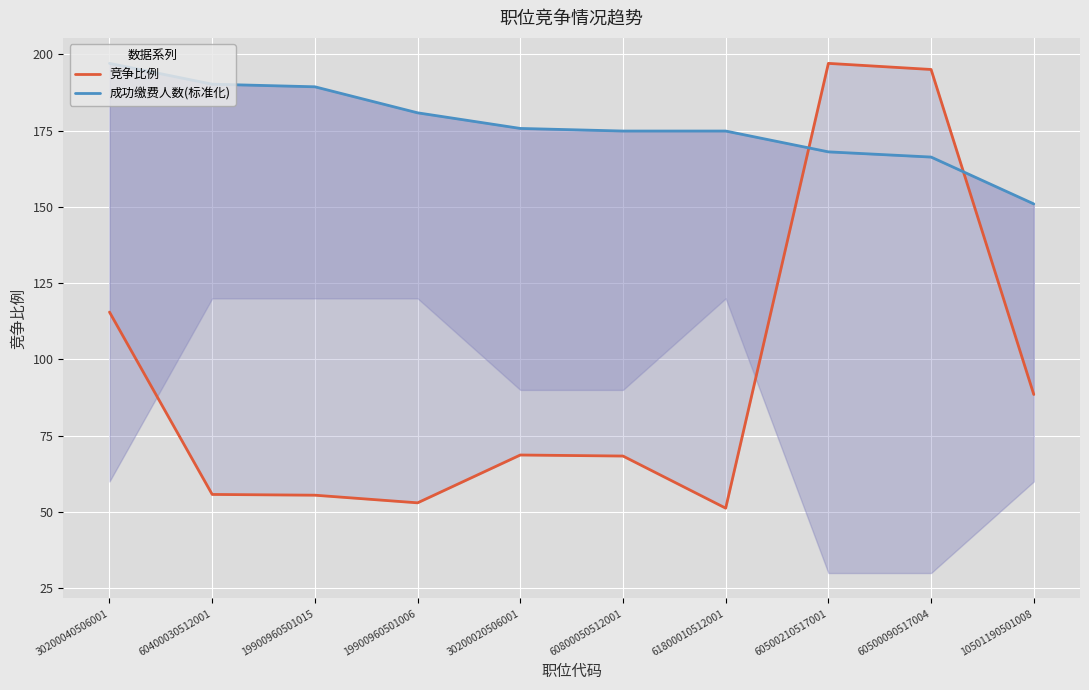

Is the value of 成功缴费人数(标准化) at 61800010512001 greater than the value of 竞争比例 at 60500090517004?

No